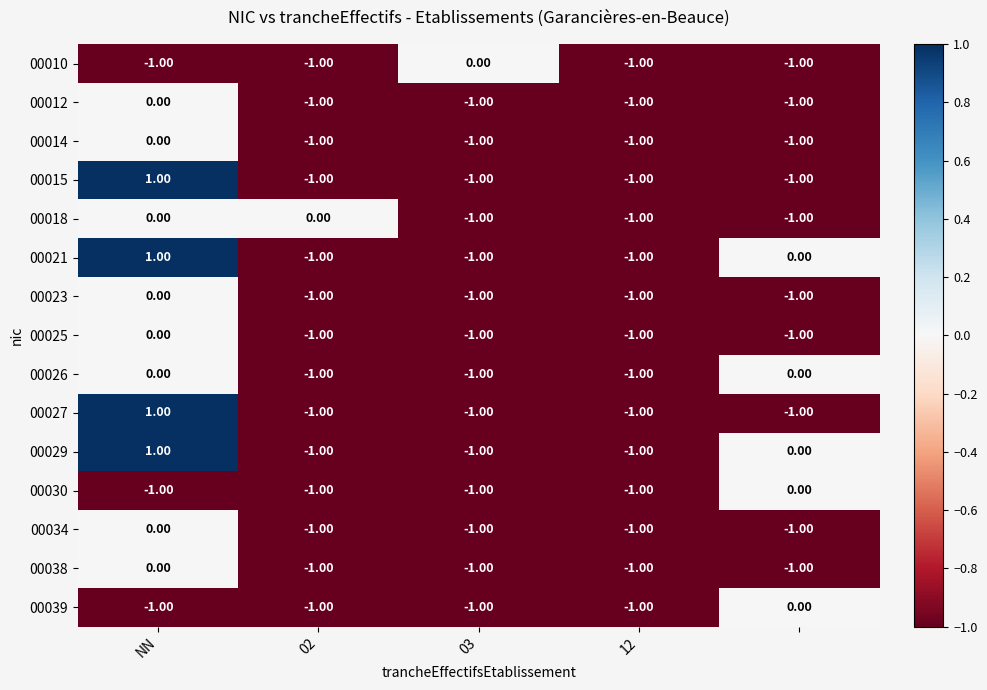

What is the sum of all 00034 values?

-4